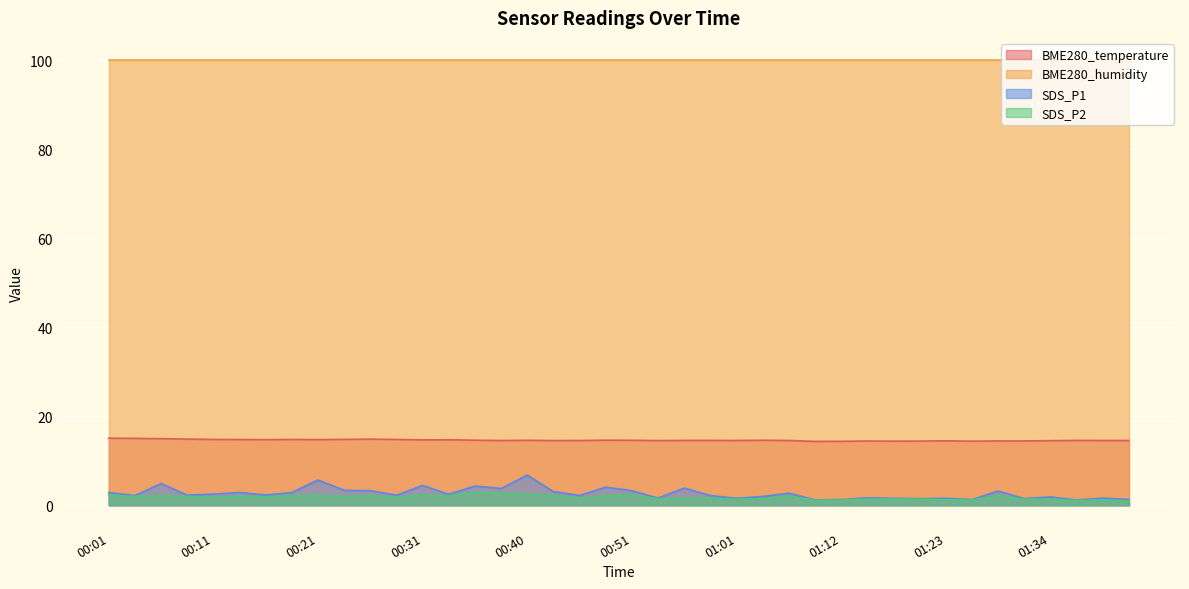

Which has a higher value, 00:21 or 00:06?

00:06